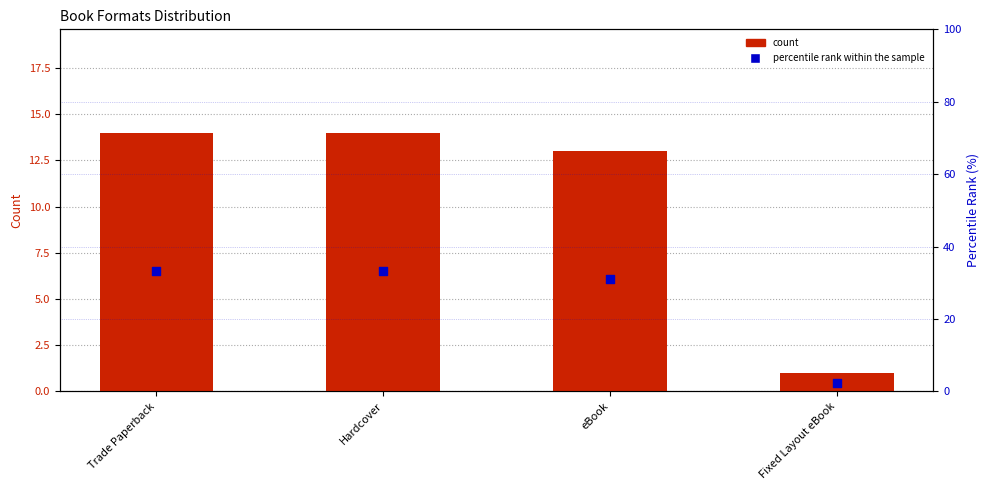

What are all the series names shown in the legend?

count, percentile rank within the sample